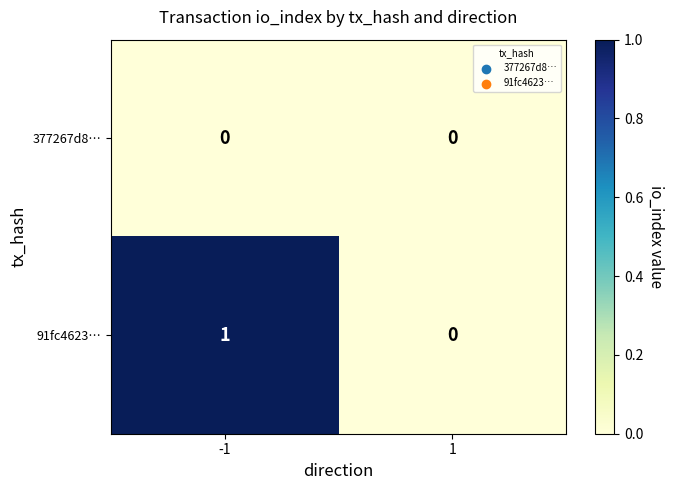

At -1, list the series in order from smallest to largest.

377267d8…, 91fc4623…